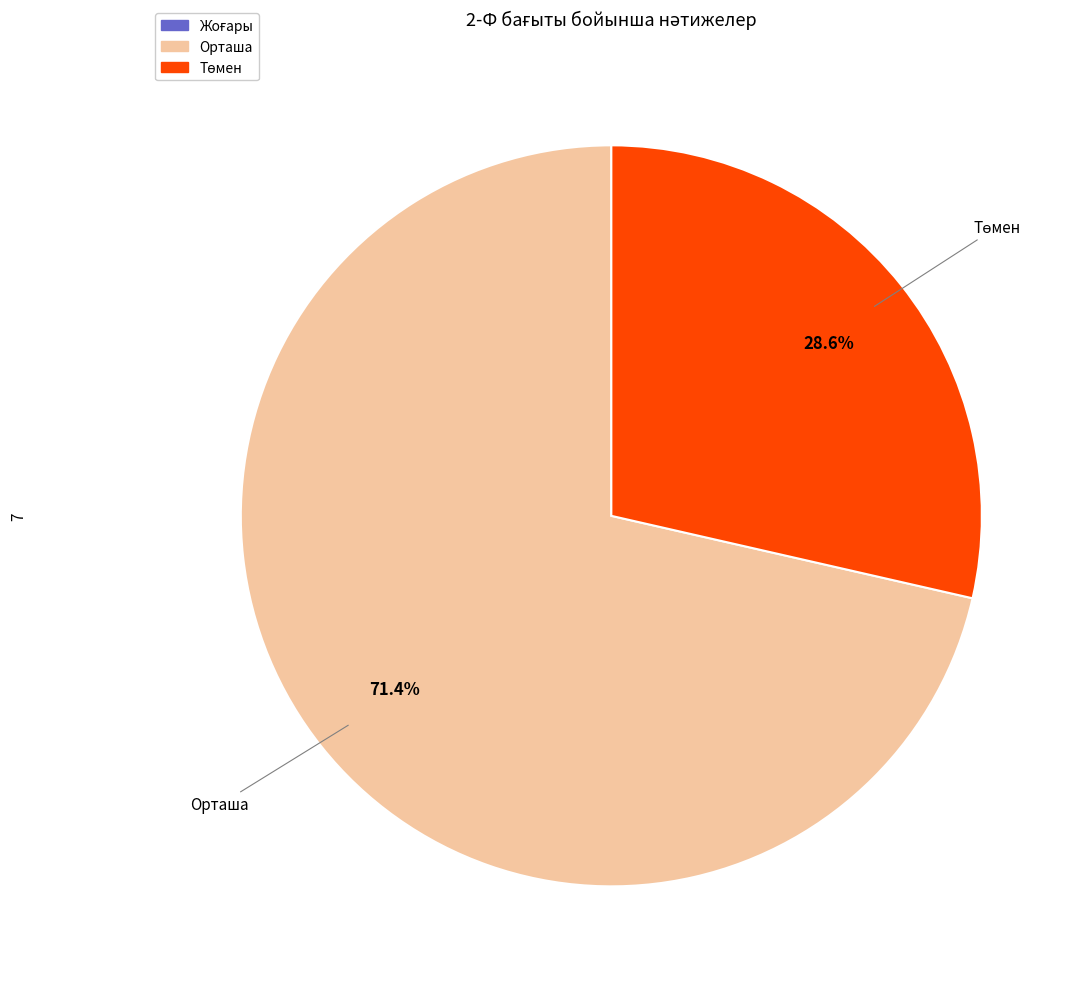

Is there a majority slice in this chart?

Yes